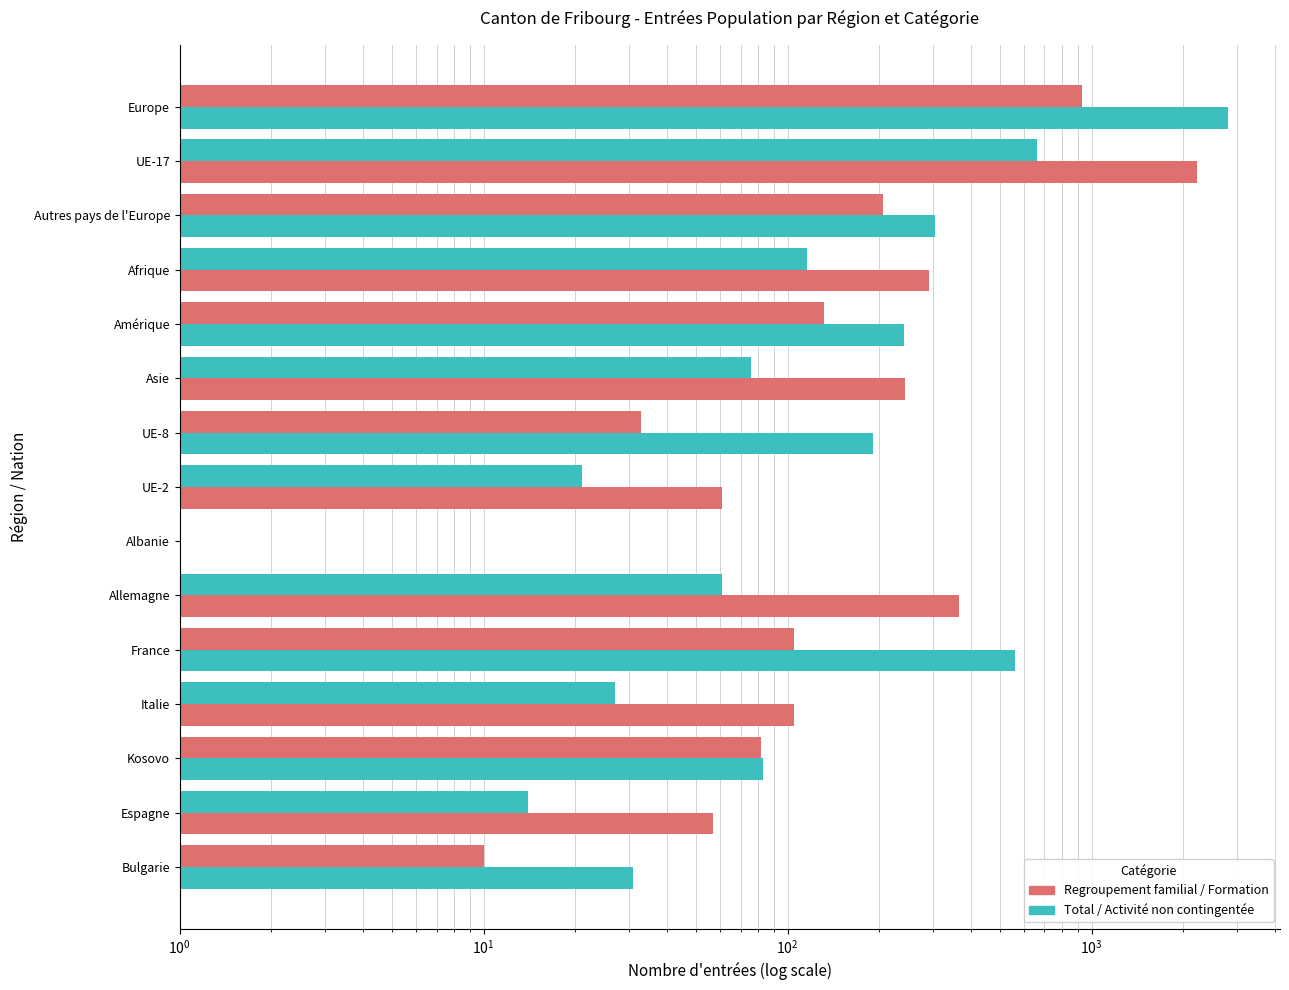

How many categories are shown in the chart?

15